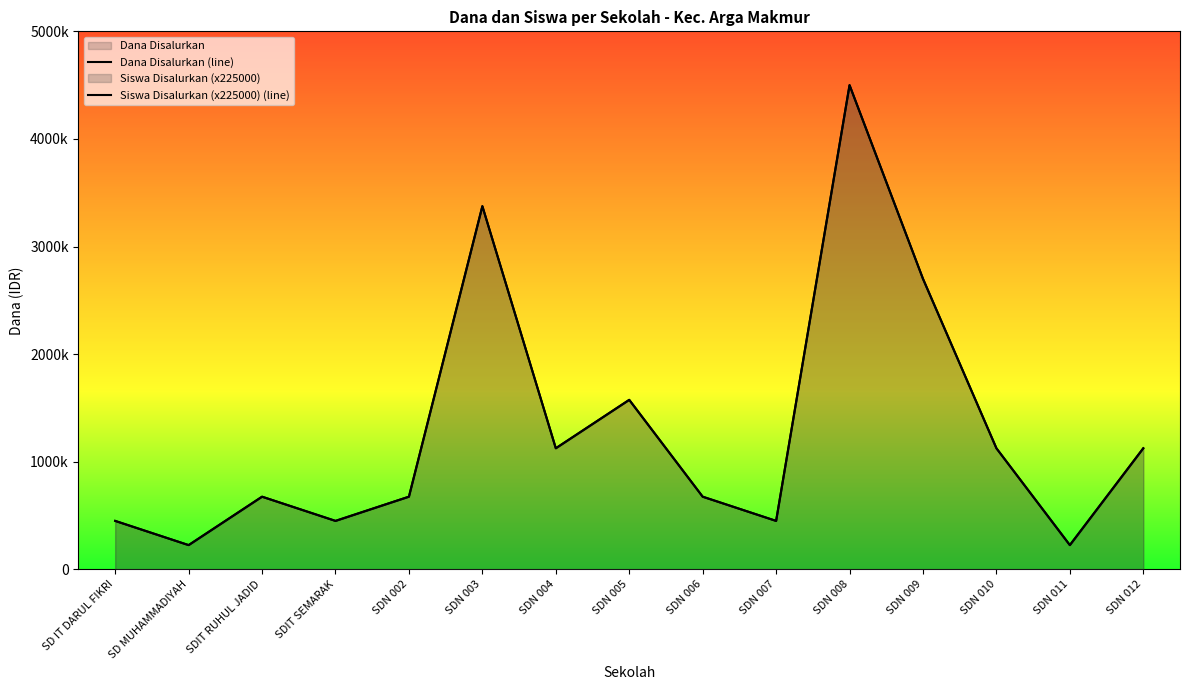

The value of Dana Pemberian at SDIT SEMARAK is 751173. True or false?

False